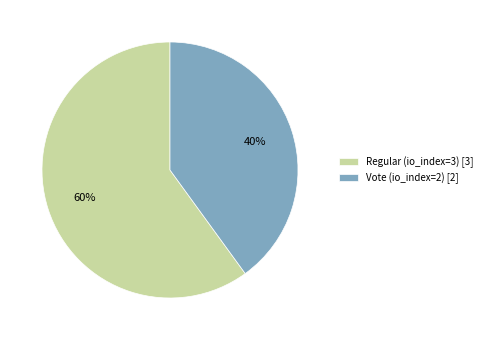

The Vote (io_index=2) slice represents 28% of the pie. True or false?

False